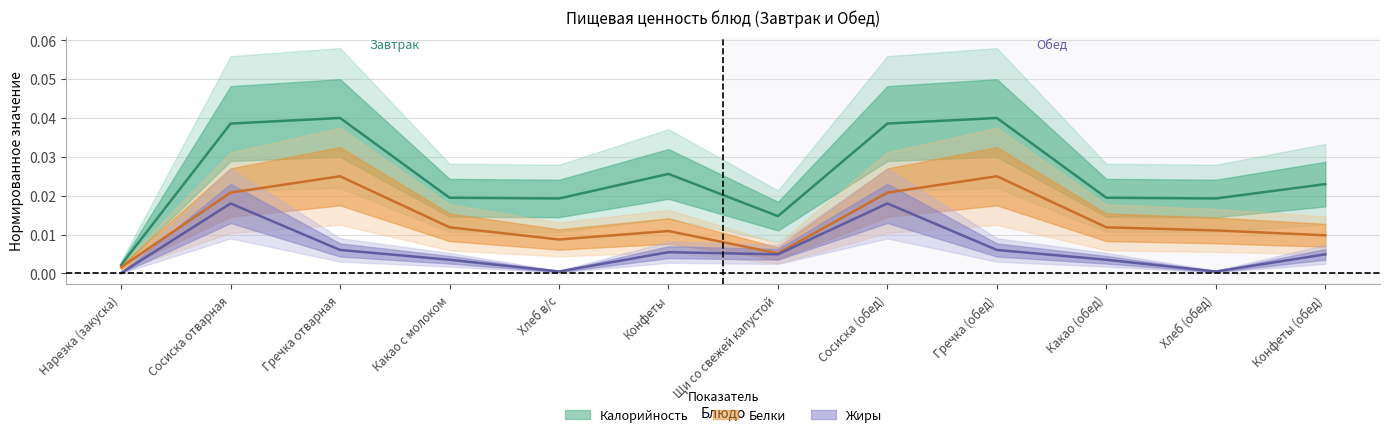

True or false: Калорийность has a value of 0.0 at Конфеты (обед).

False